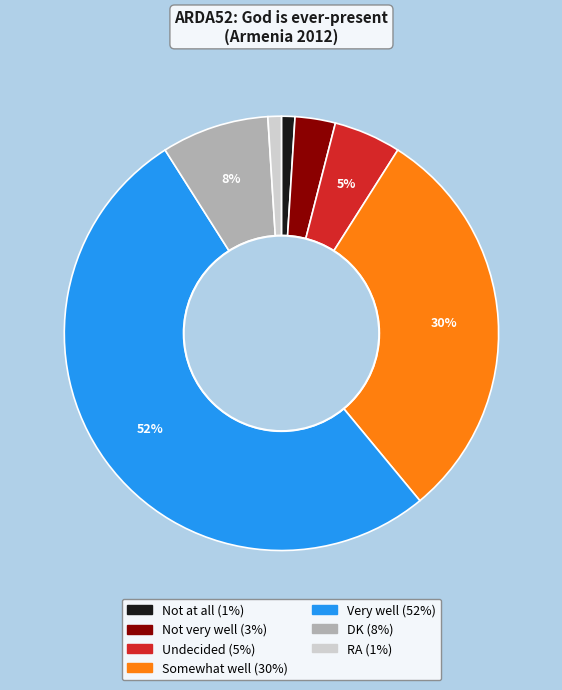

The Not at all slice represents 1% of the pie. True or false?

True